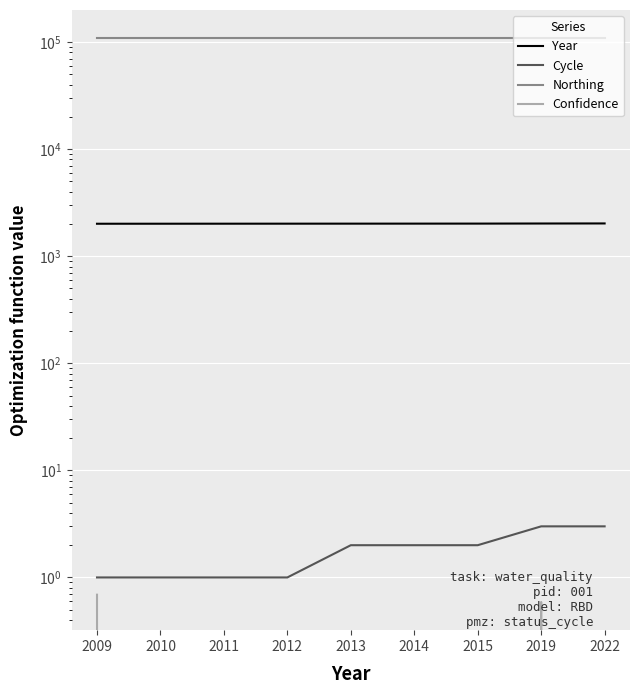

At which label does Cycle first exceed 2?

2019